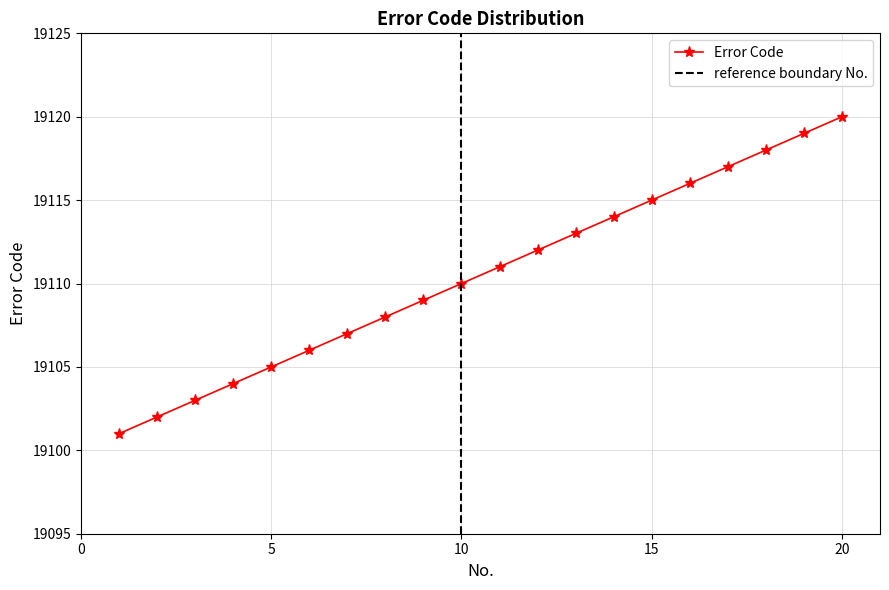

At which category does the chart reach its minimum across all series?

1